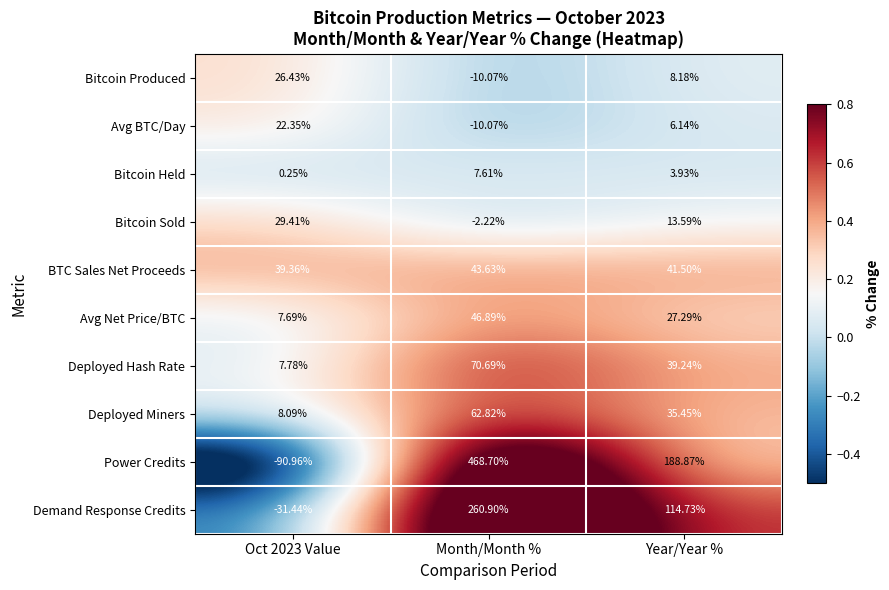

At how many categories does at least one series exceed 0?

3